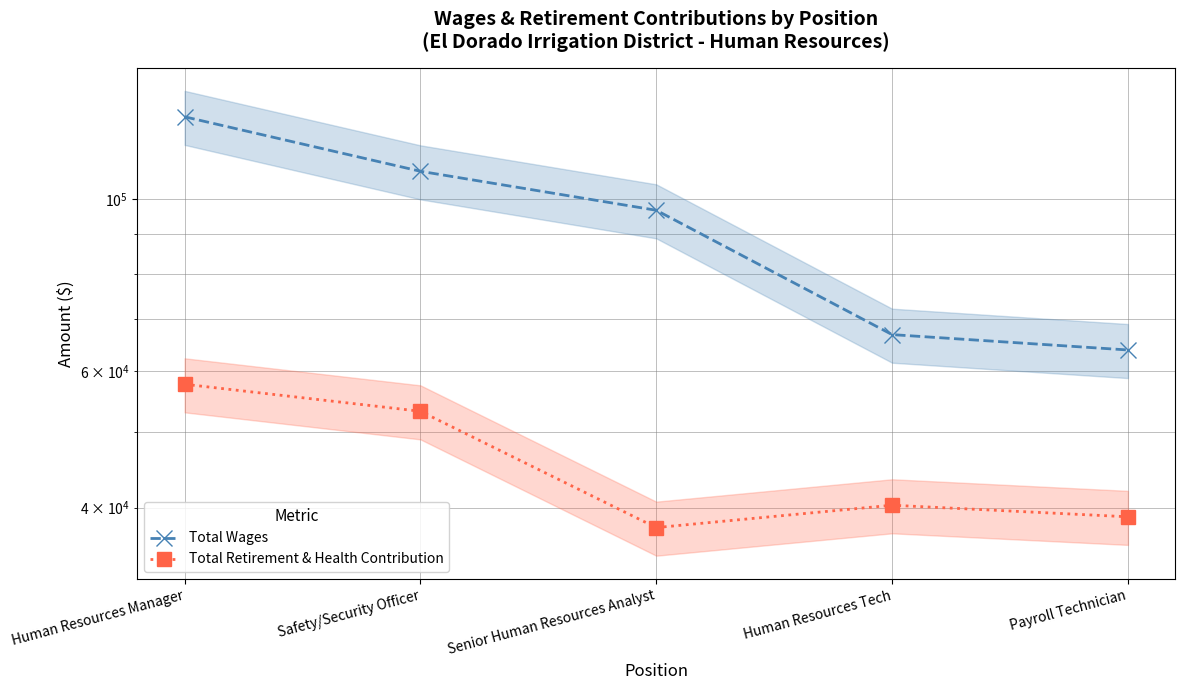

How many series are shown in this chart?

2